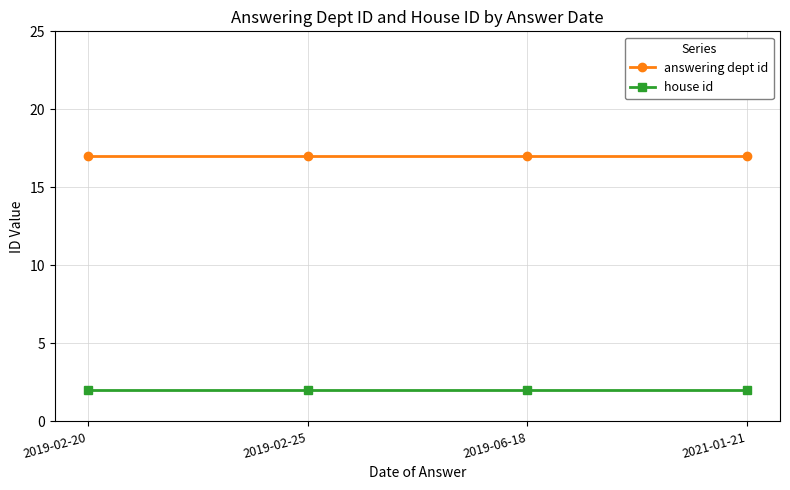

Read the answering dept id value at 2019-02-20.

17